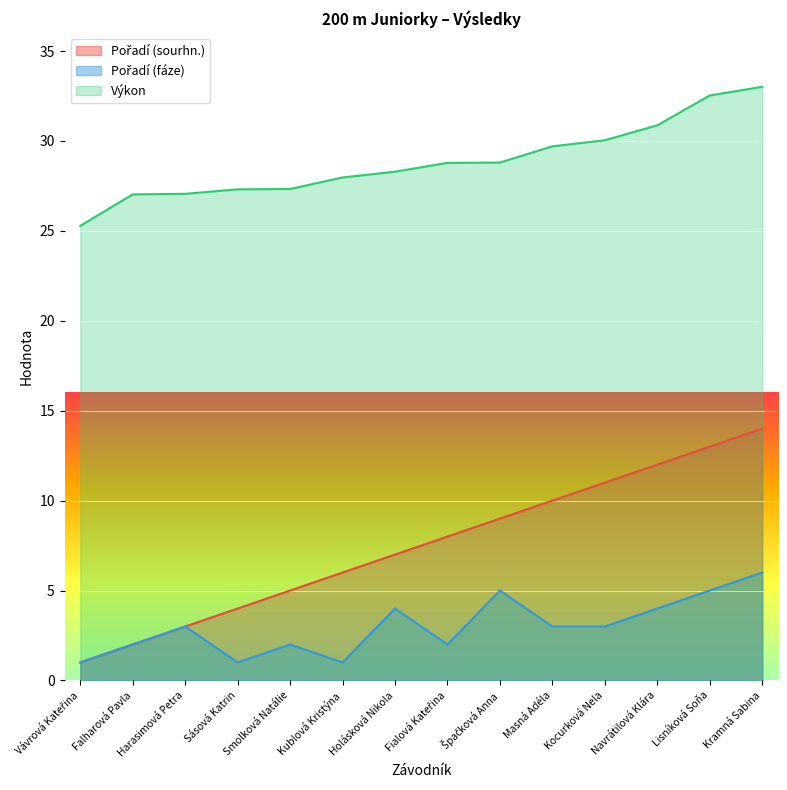

Reading left to right, list all the values displayed in this chart.

Pořadí (sourhn.): 1.0	2.0	3.0	4.0	5.0	6.0	7.0	8.0	9.0	10.0	11.0	12.0	13.0	14.0
Pořadí (fáze): 1.0	2.0	3.0	1.0	2.0	1.0	4.0	2.0	5.0	3.0	3.0	4.0	5.0	6.0
Výkon: 25.3	27.0	27.1	27.3	27.3	28.0	28.3	28.8	28.8	29.7	30.0	30.9	32.5	33.0